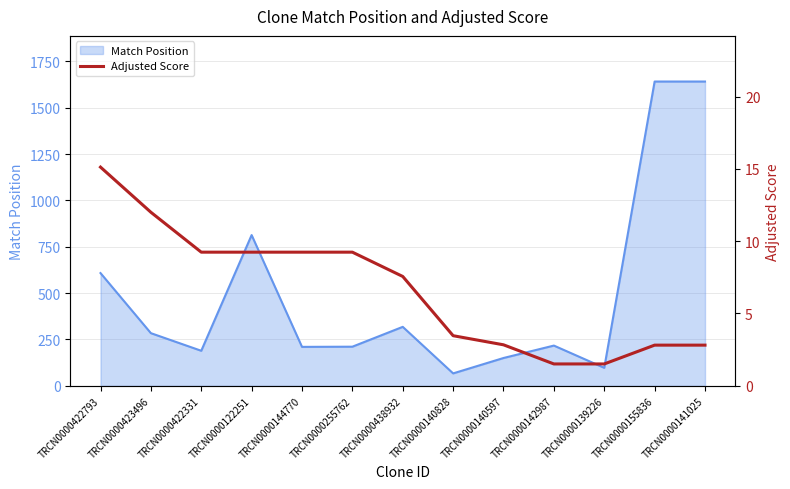

Between TRCN0000140828 and TRCN0000423496, which is larger?

TRCN0000423496